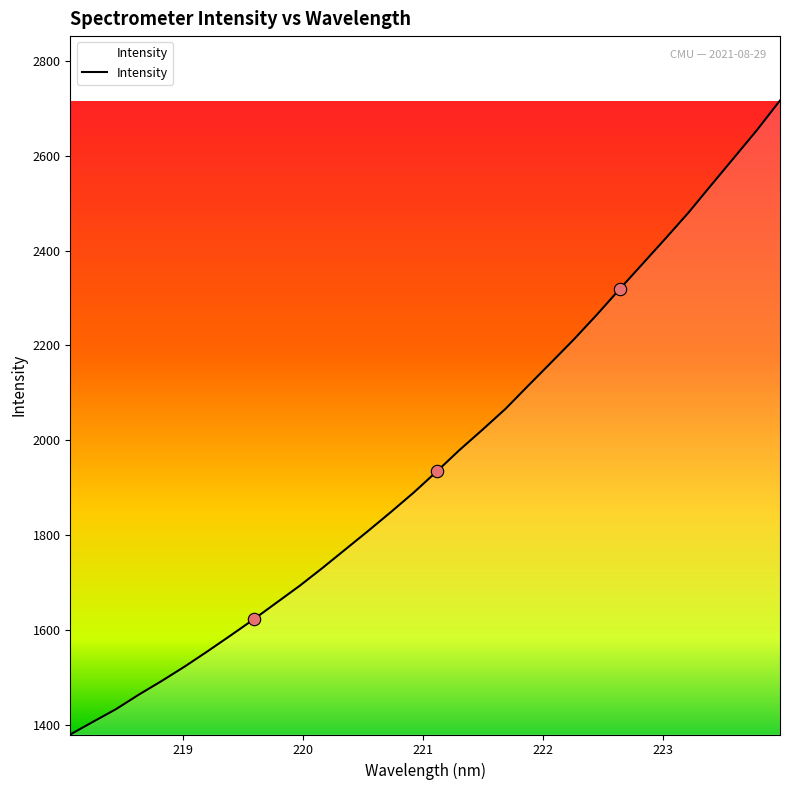

What is the maximum value shown in the chart?

2716.4